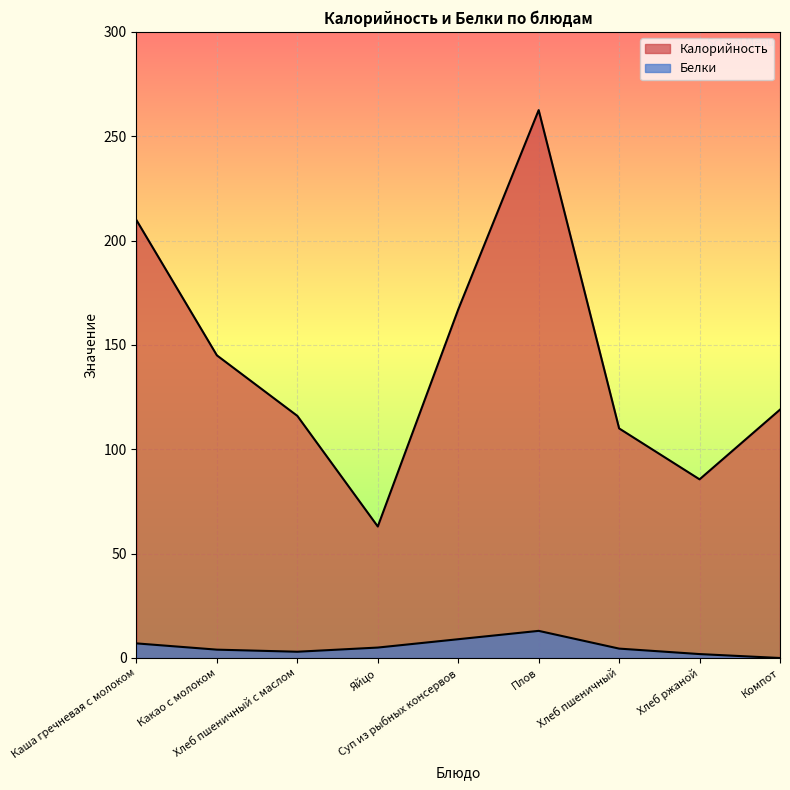

What is the difference between the highest and lowest values at Суп из рыбных консервов?

158.0